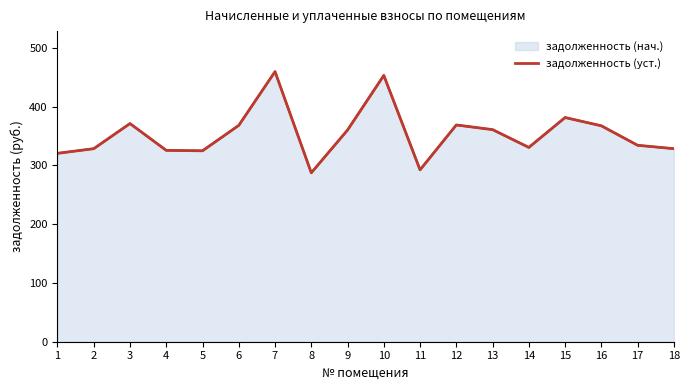

What is the difference between the values at 4 and 16?

41.8